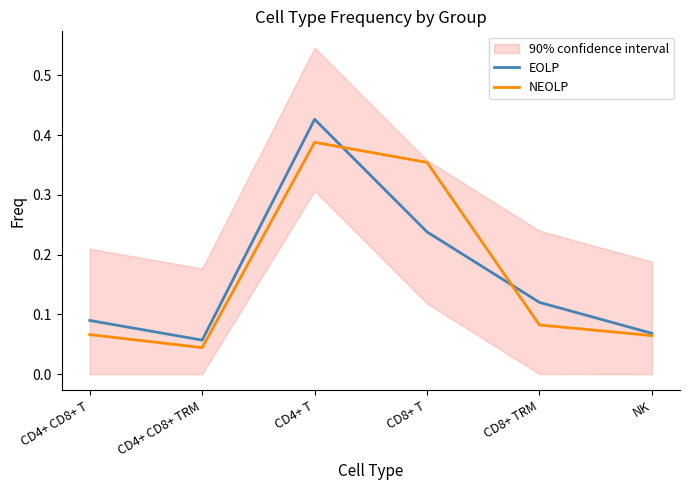

Where is the first local minimum for EOLP?

CD4+ CD8+ TRM